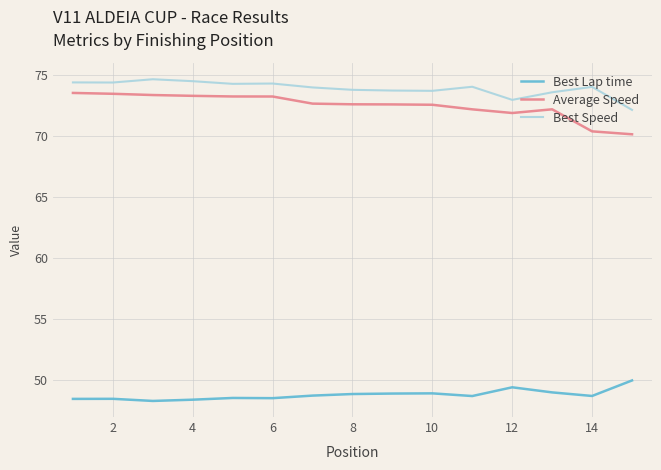

True or false: Best Lap time and Best Speed intersect in this chart.

False